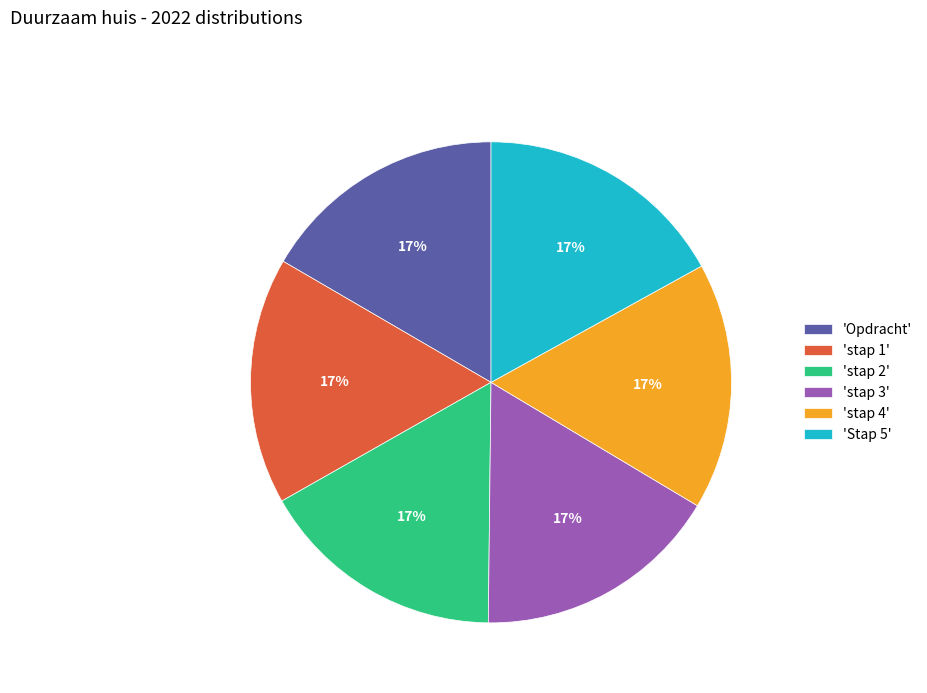

True or false: 'stap 3' accounts for 10% of the total.

False